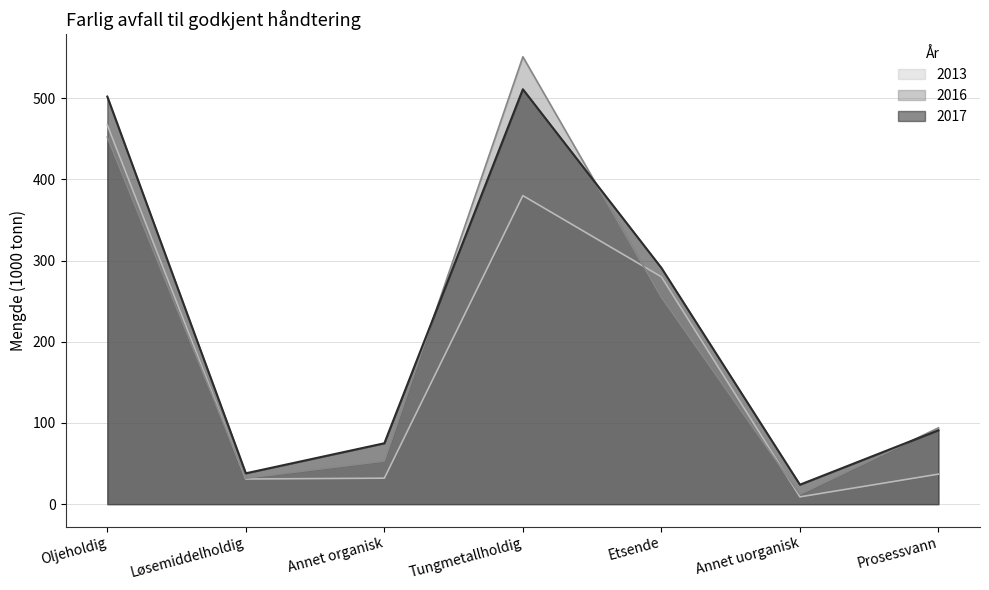

Which has a higher value, Annet uorganisk or Etsende?

Etsende